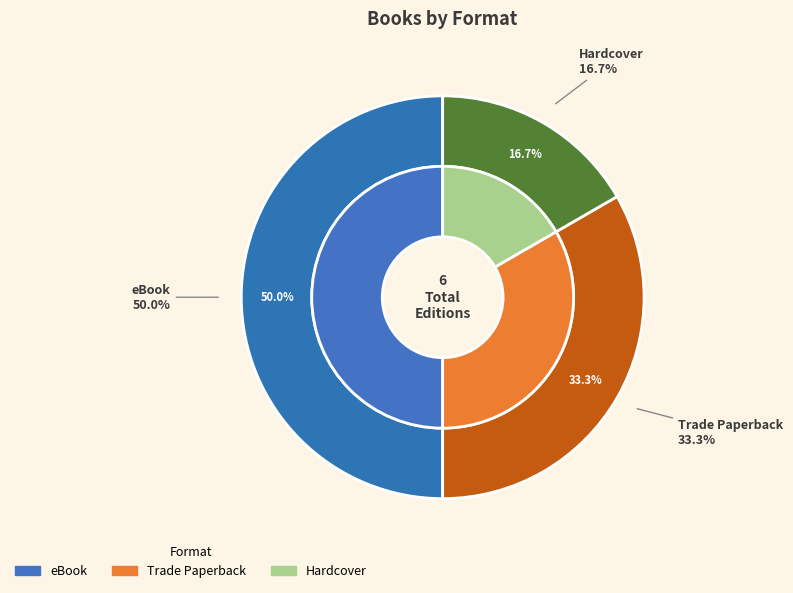

To the nearest percent, what is the difference between the largest and smallest slice percentages?

33%